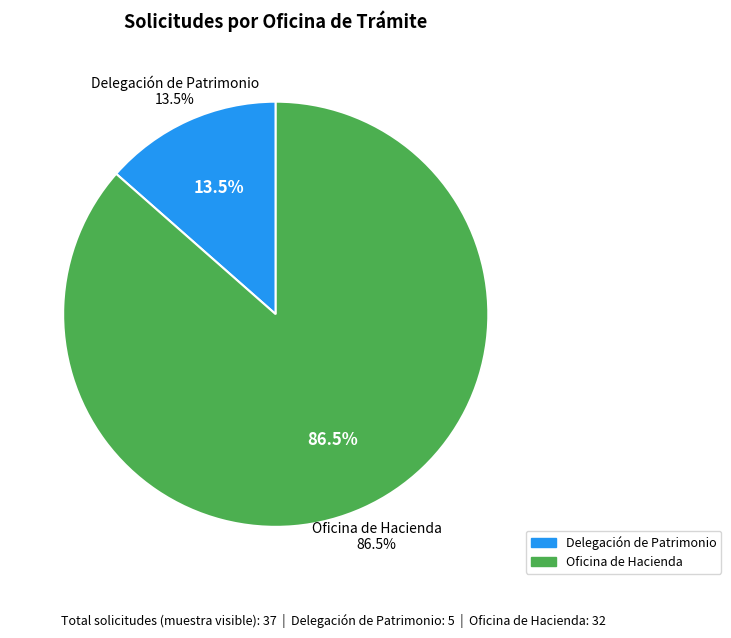

Which category has the smallest portion of the pie?

Delegación de Patrimonio